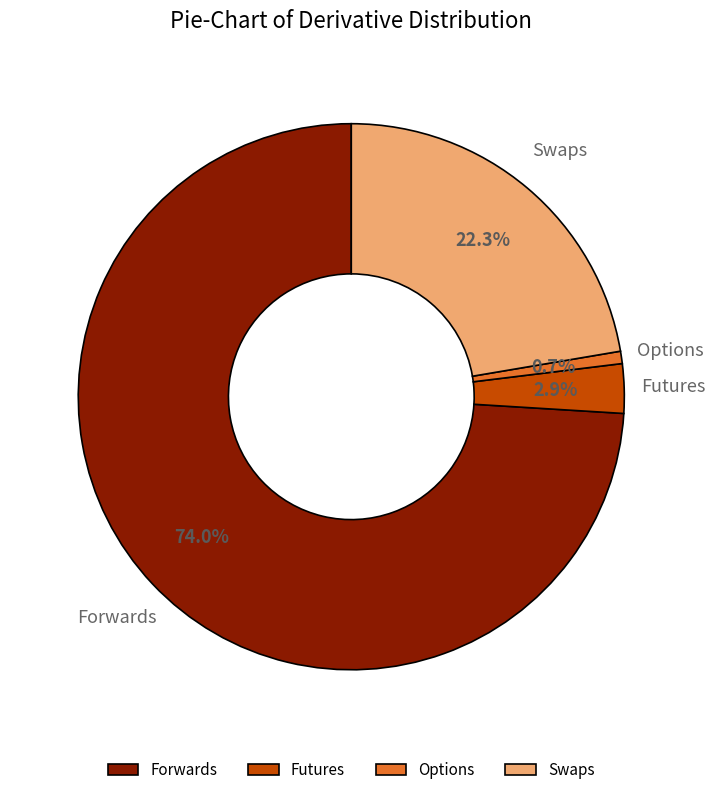

Which category has the smallest portion of the pie?

Options